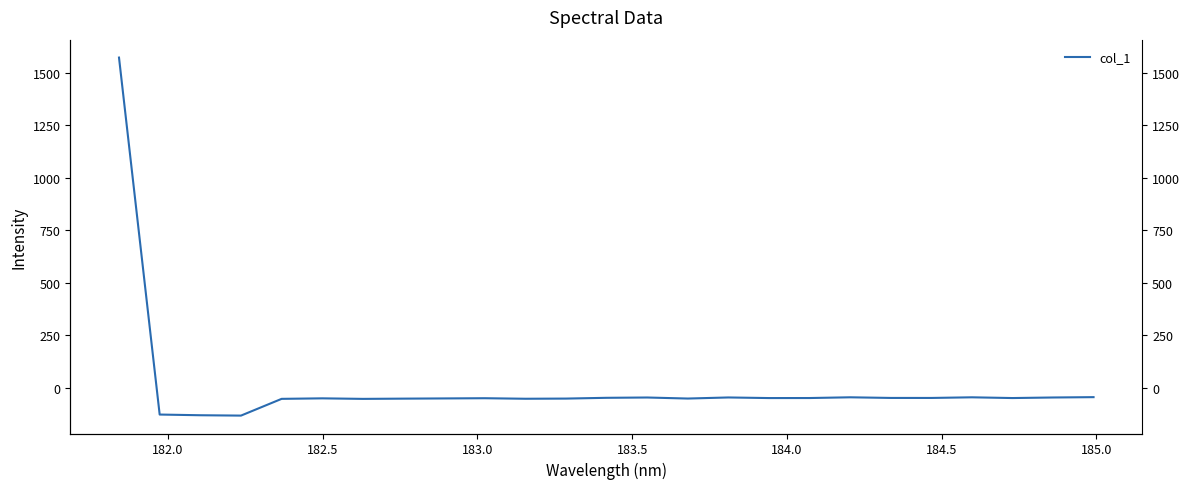

What is the value of the 10th point from the left?

-50.7